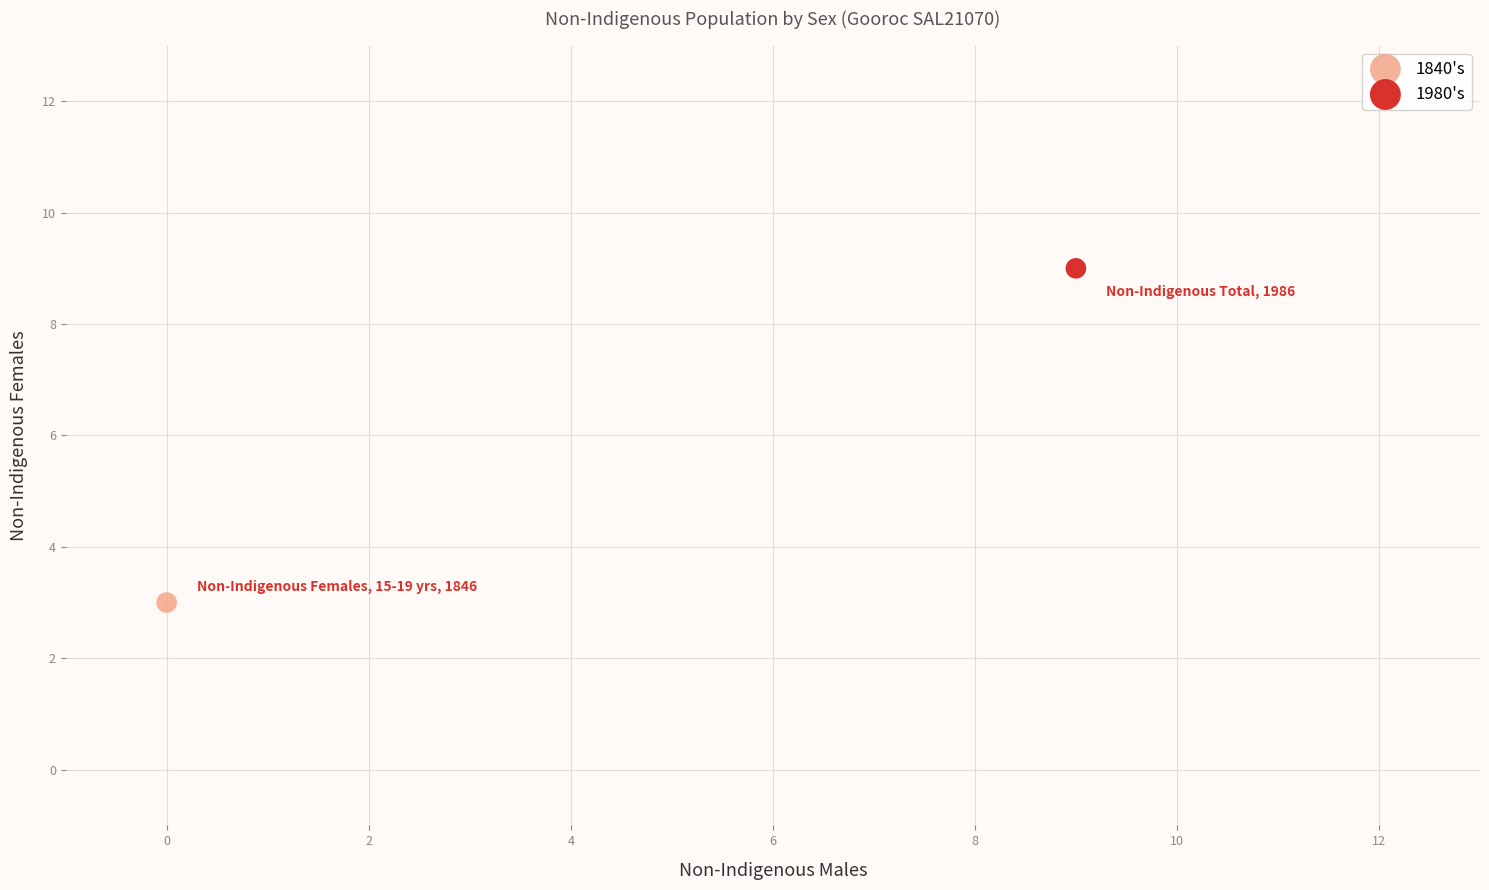

What are all the series names shown in the legend?

1840's, 1980's